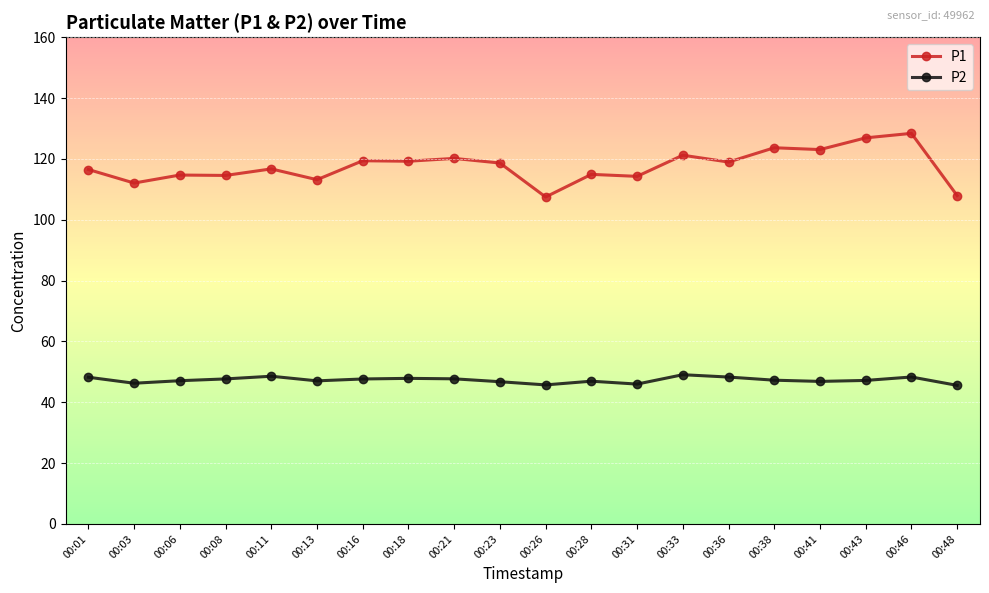

In P2, how many points are higher than both neighbors (excluding endpoints)?

5